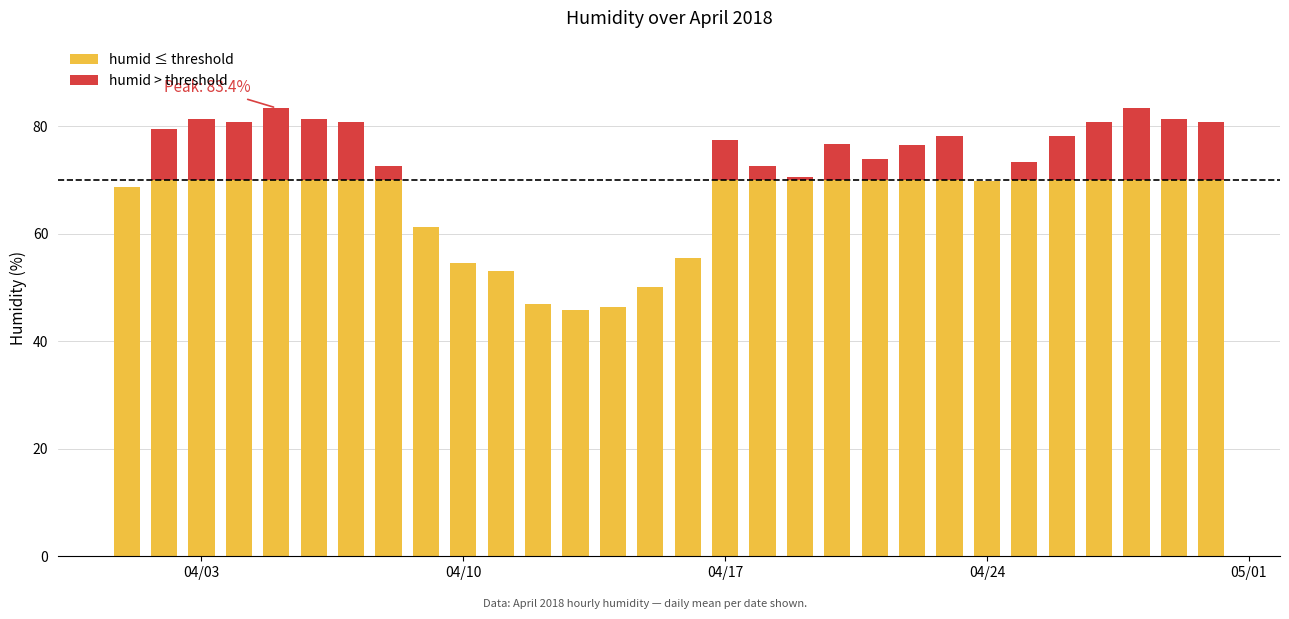

How many categories are shown in the chart?

30